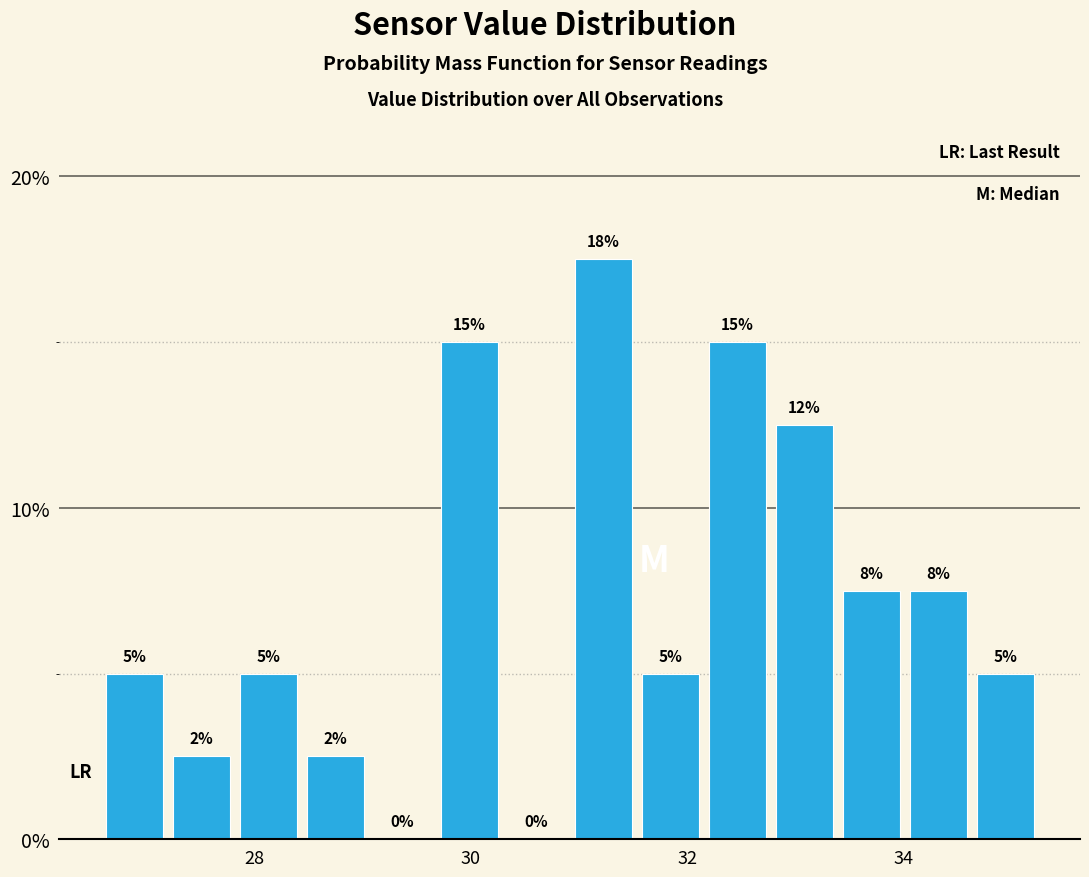

Around what value on the x-axis is the tallest bar? Give the approximate position of its centre, as read against the axis.

31.2